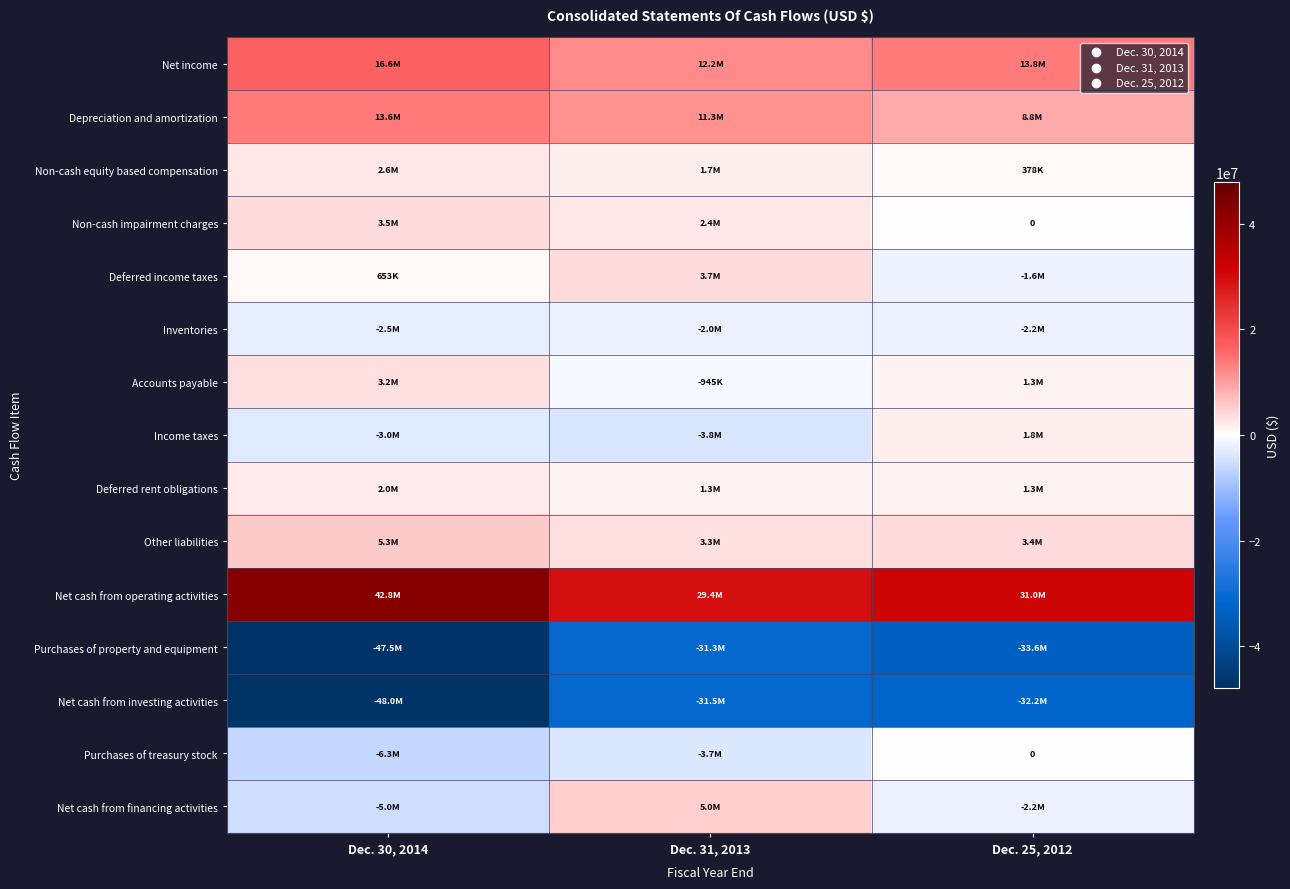

What is the difference between the highest and lowest values at Dec. 30, 2014?

90722000